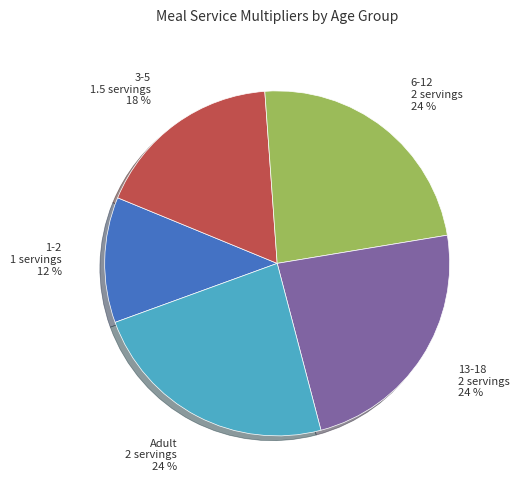

How many segments does this pie chart have?

5